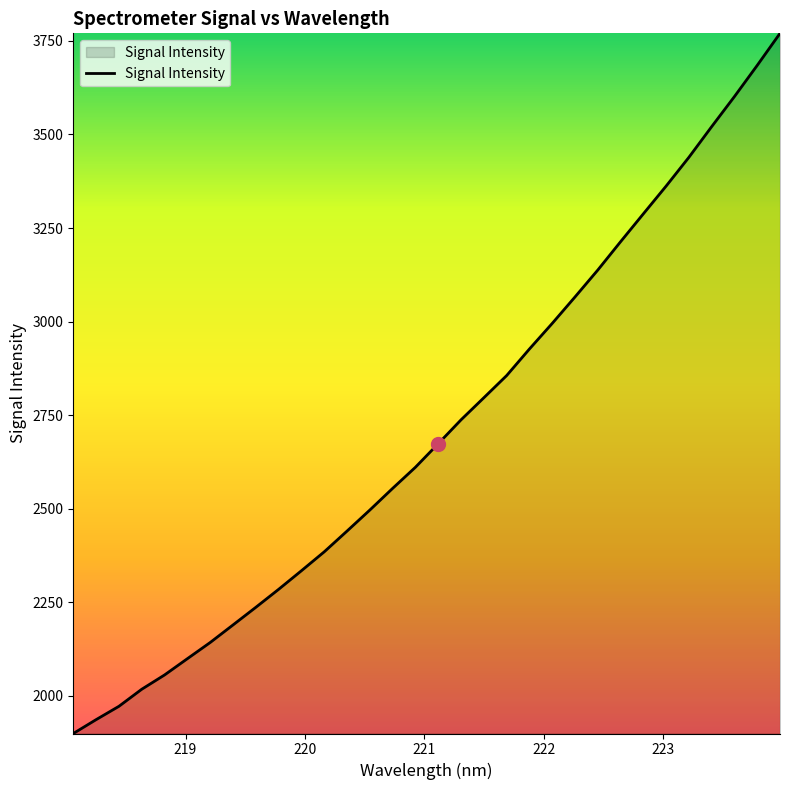

What is the maximum value shown in the chart?

3770.4